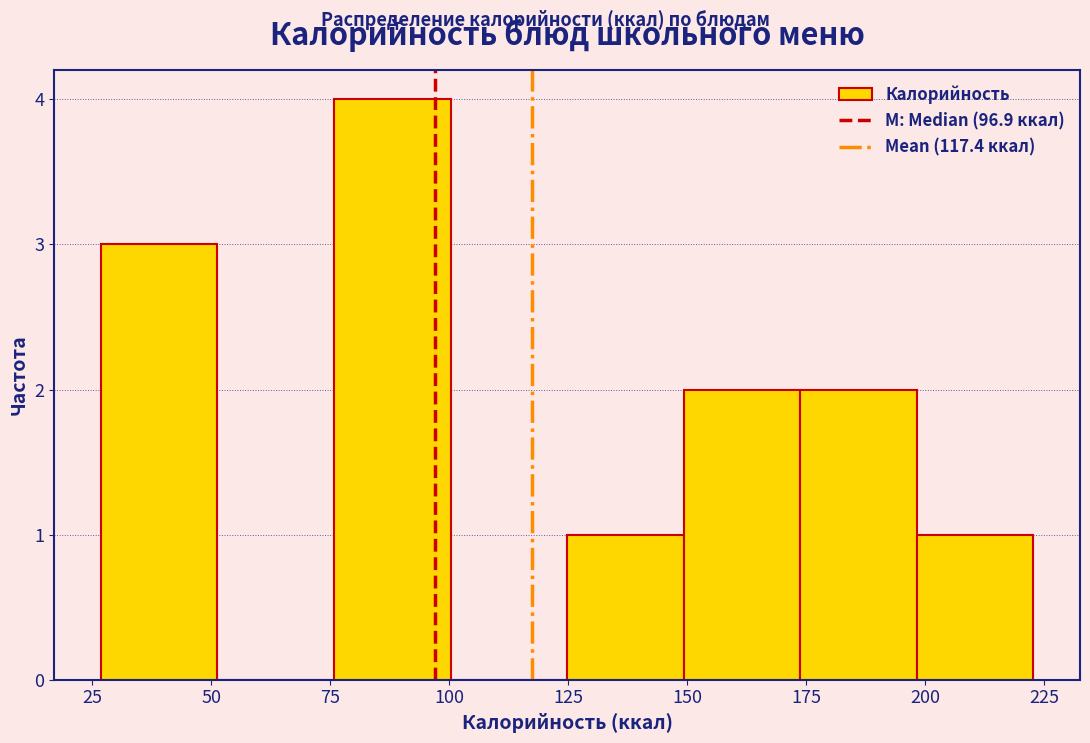

Reading left to right, transcribe this chart: for each bar, give the range it covers on the x-axis and its height. Neither the bar edges nor the heights are printed on the chart, so give them approximately, as read against the axes.

25 to 50: 3
50 to 75: 0
75 to 100: 4
100 to 125: 0
125 to 150: 1
150 to 175: 2
175 to 200: 2
200 to 225: 1